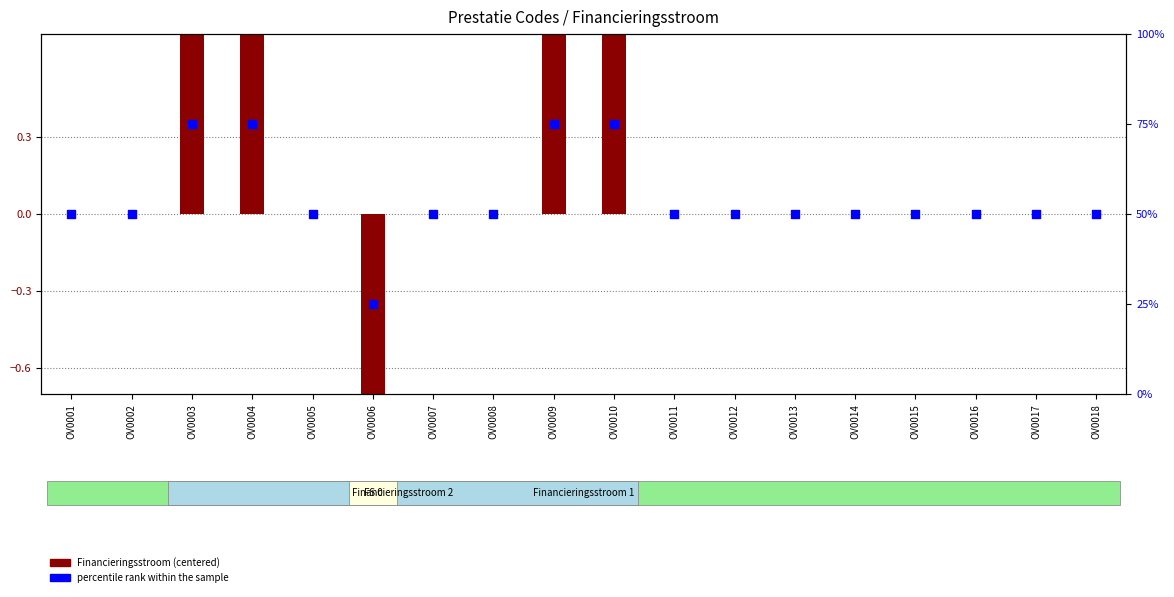

What are all the series names shown in the legend?

Financieringsstroom (centered), percentile rank within the sample